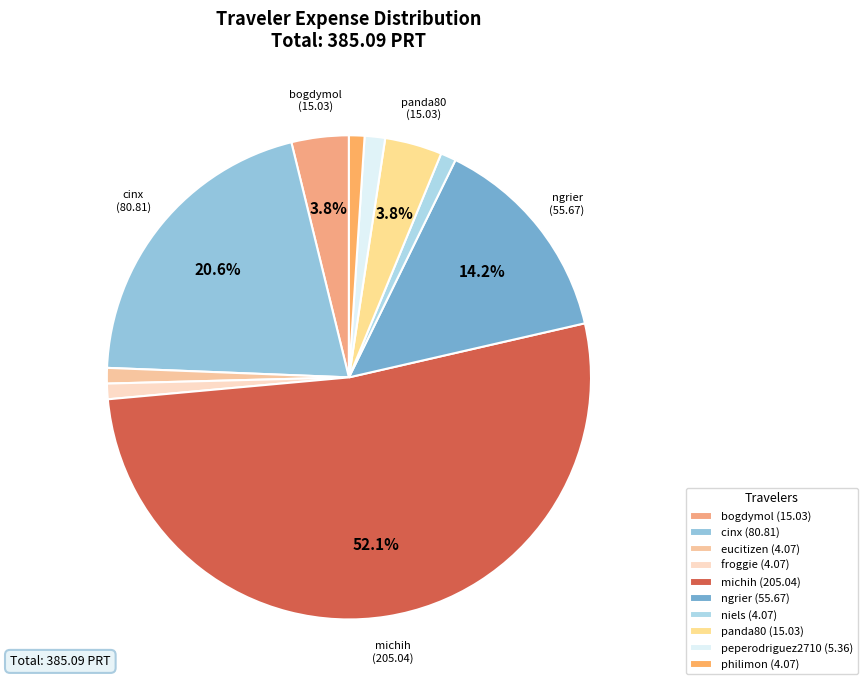

Between cinx and froggie, which is larger?

cinx